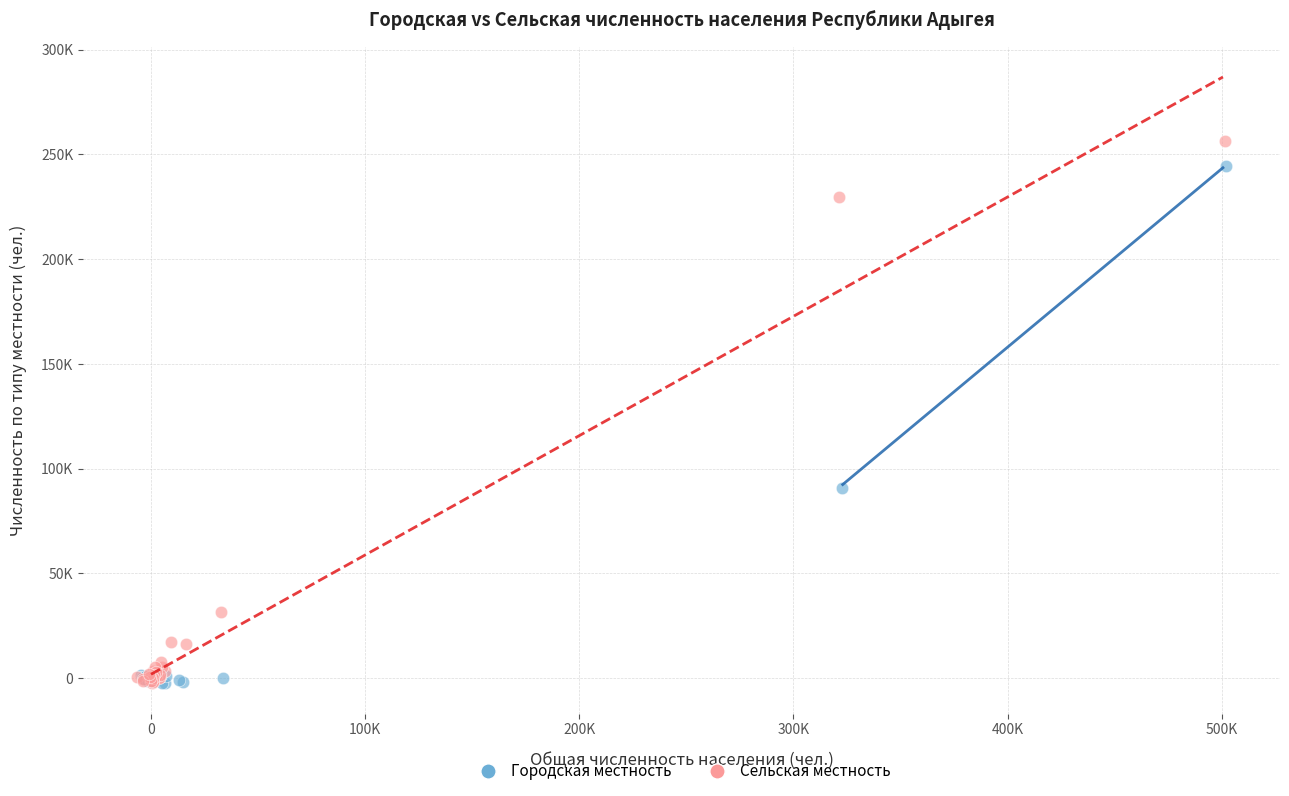

What are all the series names shown in the legend?

Городская местность, Сельская местность